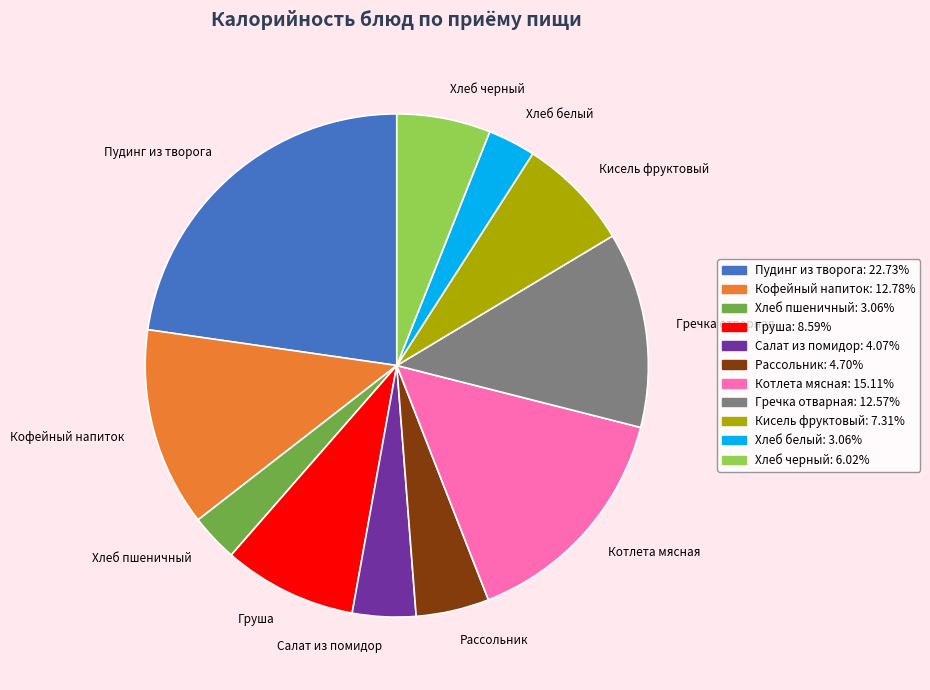

Is there a majority slice in this chart?

No